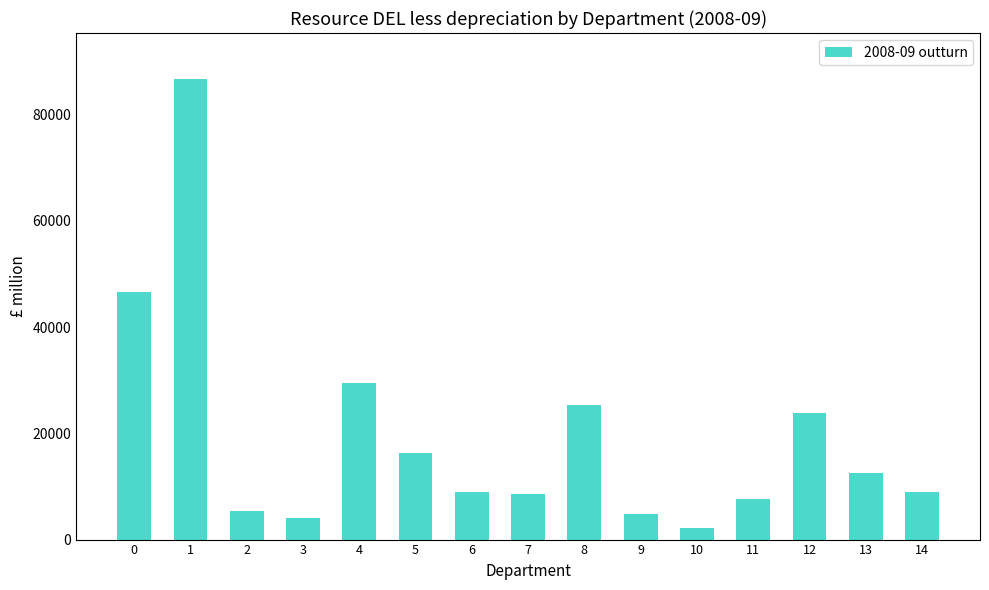

What is the maximum value shown in the chart?

86671.0